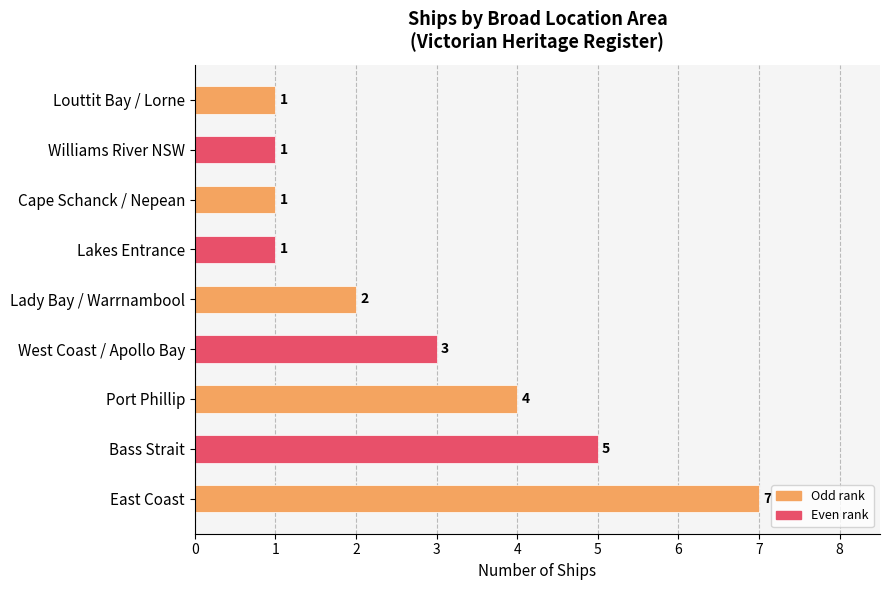

The value at Lady Bay / Warrnambool is 2. True or false?

True